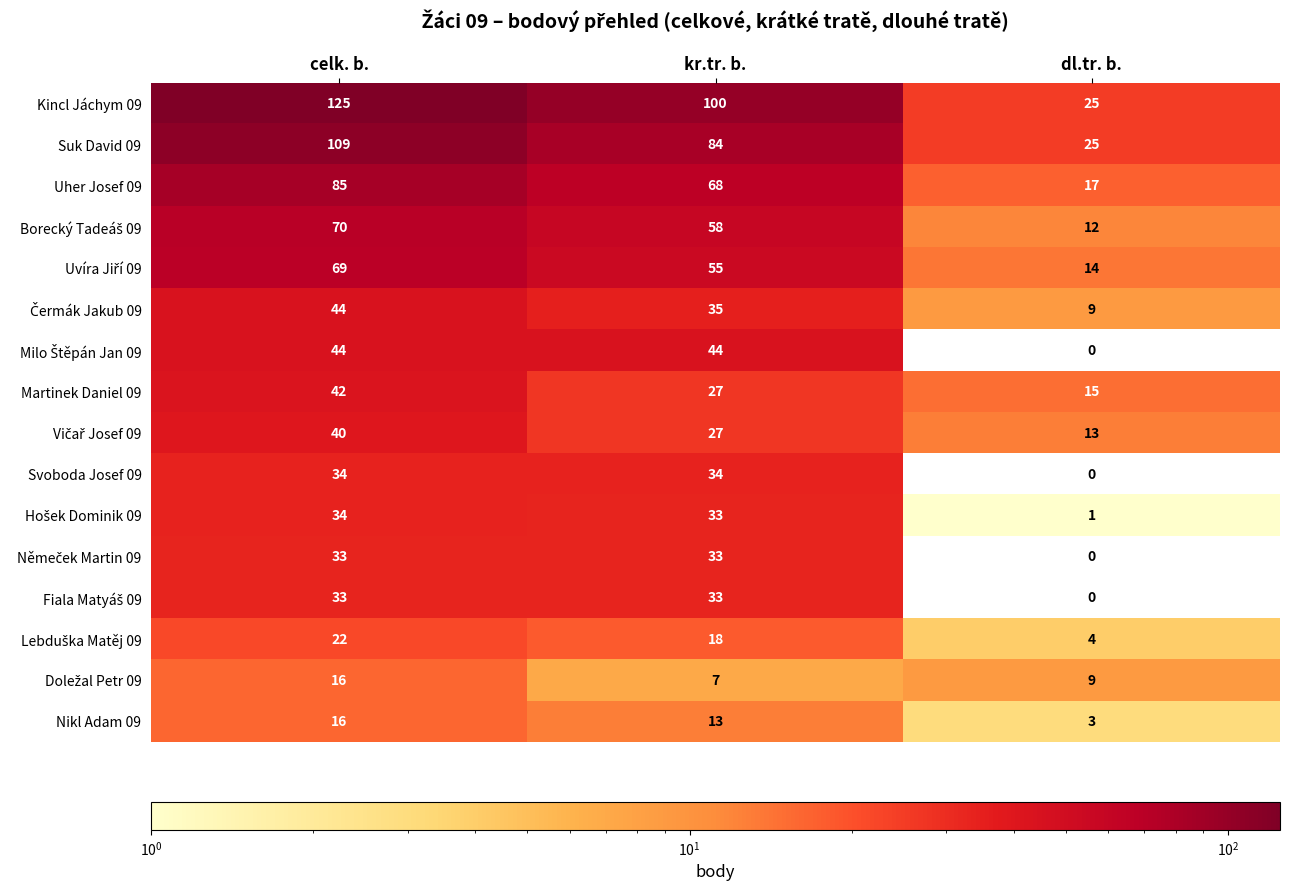

Where does the Martinek Daniel 09 series first go above 27?

celk. b.